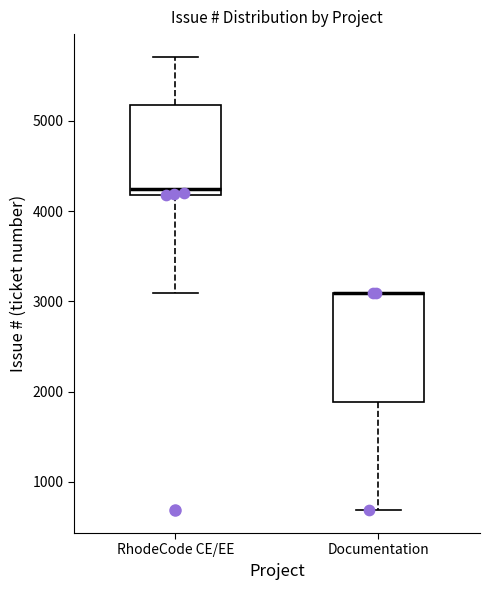

Where is the upper edge of the box for RhodeCode CE/EE on the y-axis? The values are not printed on the chart, so give them approximately, as read against the axis.

5200